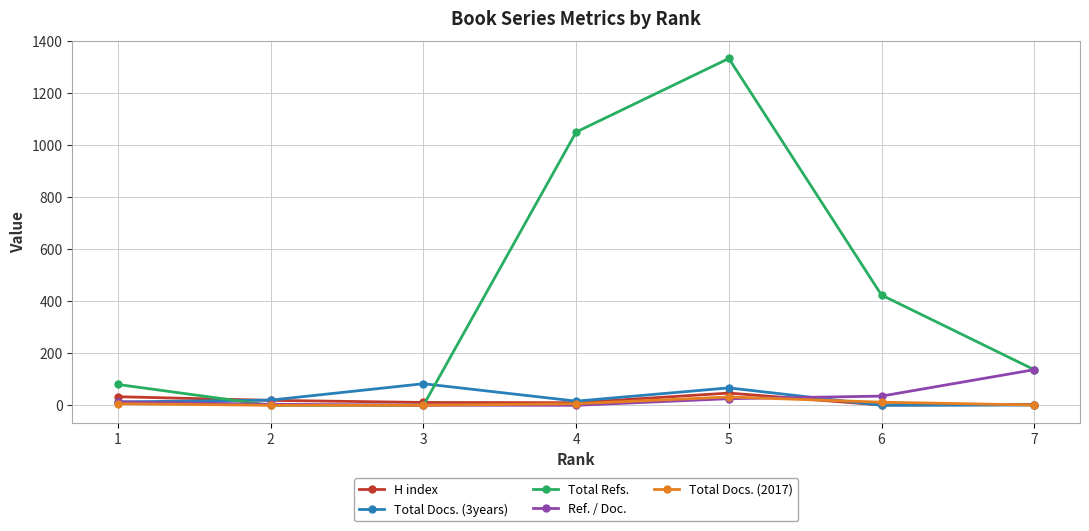

Is the value of H index at 5 greater than the value of Total Docs. (2017) at 6?

Yes